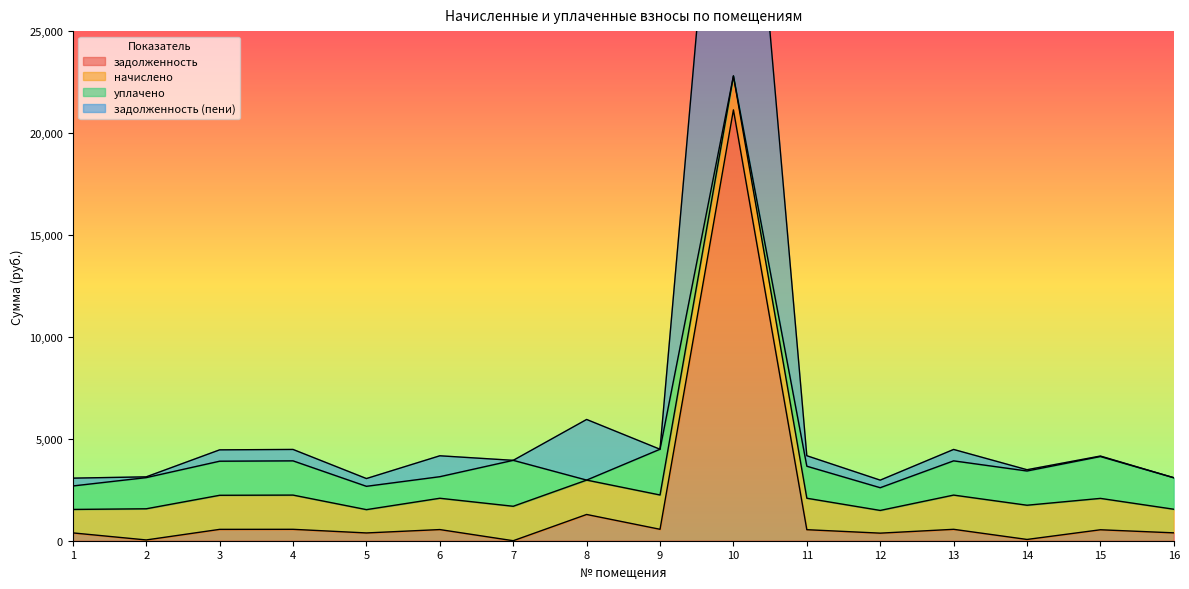

True or false: задолженность (пени) and задолженность intersect in this chart.

False